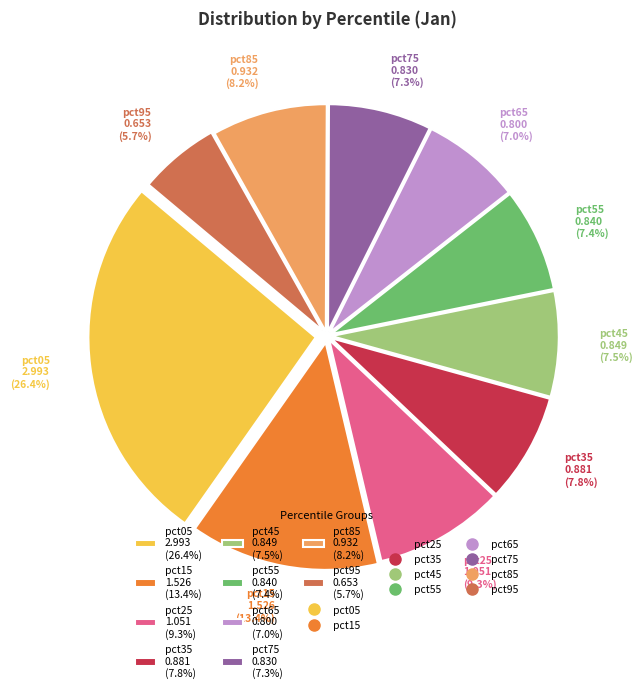

How many segments does this pie chart have?

10